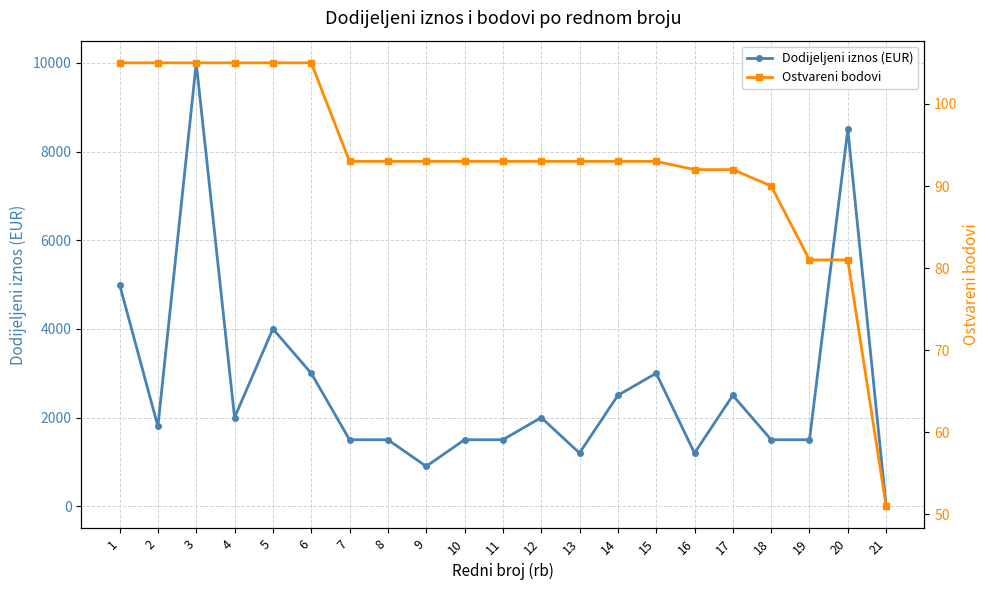

Which category has the lowest value across all series?

21